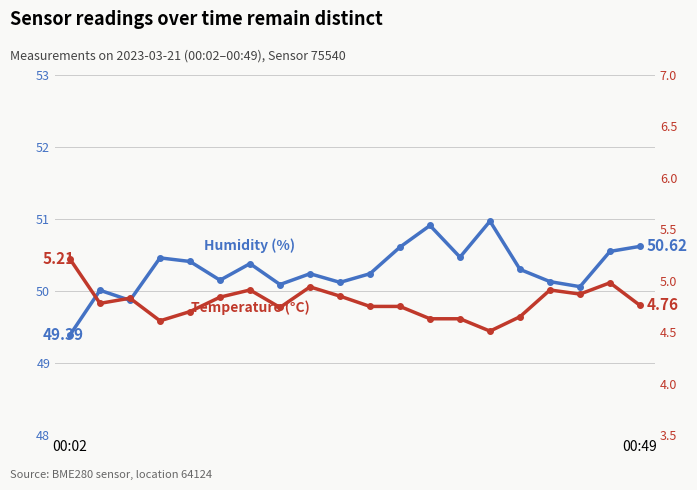

True or false: Humidity (%) has more than 1 points higher than both neighbors.

True